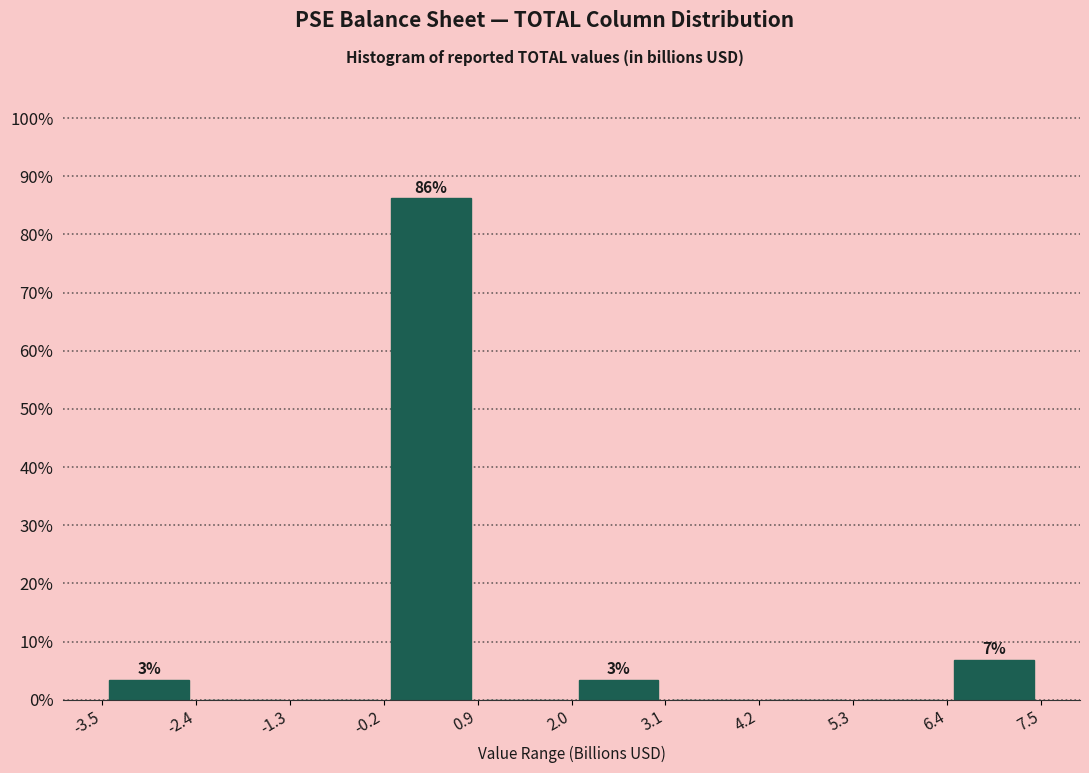

Which range on the x-axis has the tallest bar?

-0.2 to 1.0